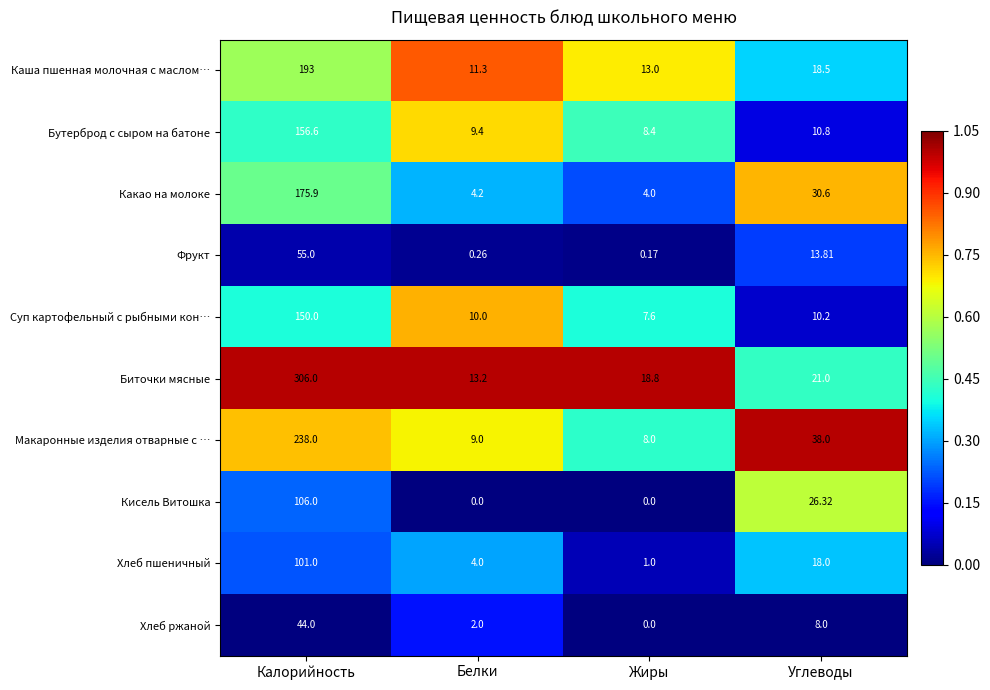

Which series has the largest total across all categories?

Биточки мясные